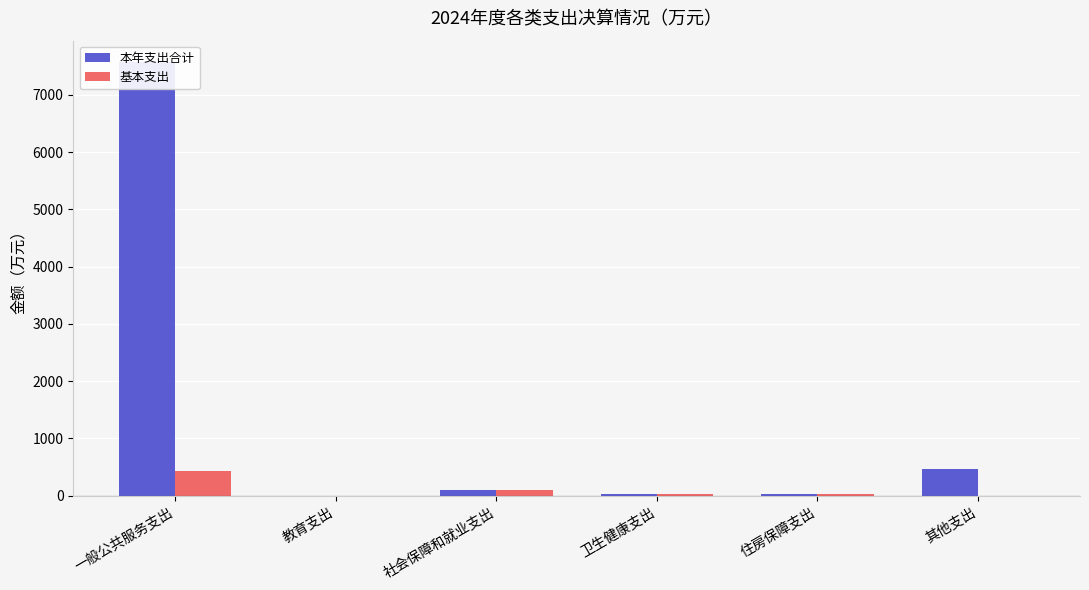

At which category is the sum across all series the highest?

一般公共服务支出